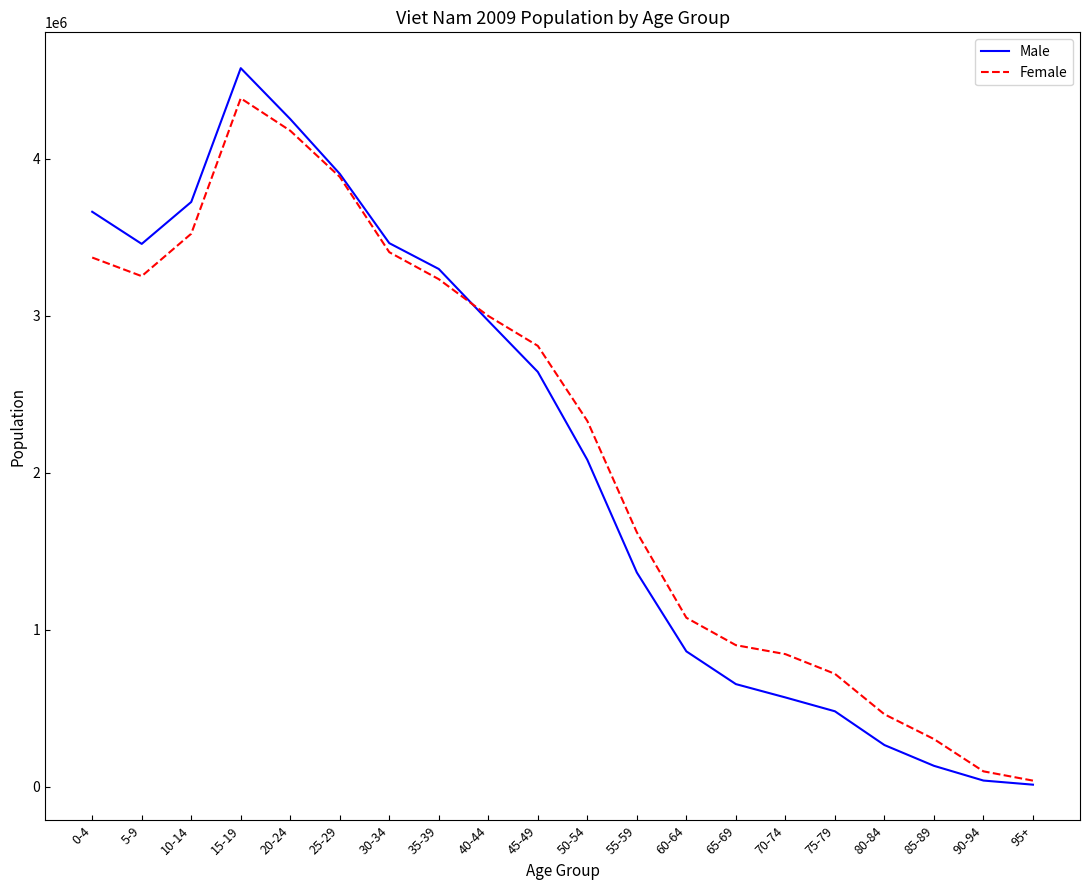

Between 45-49 and 95+, which series saw the biggest shift?

Female